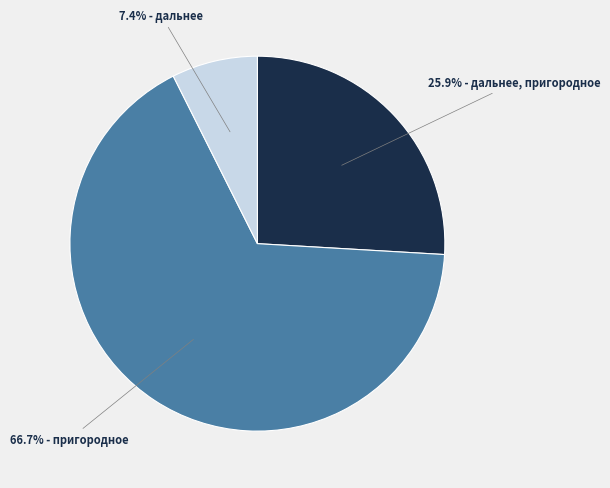

Is there a majority slice in this chart?

Yes